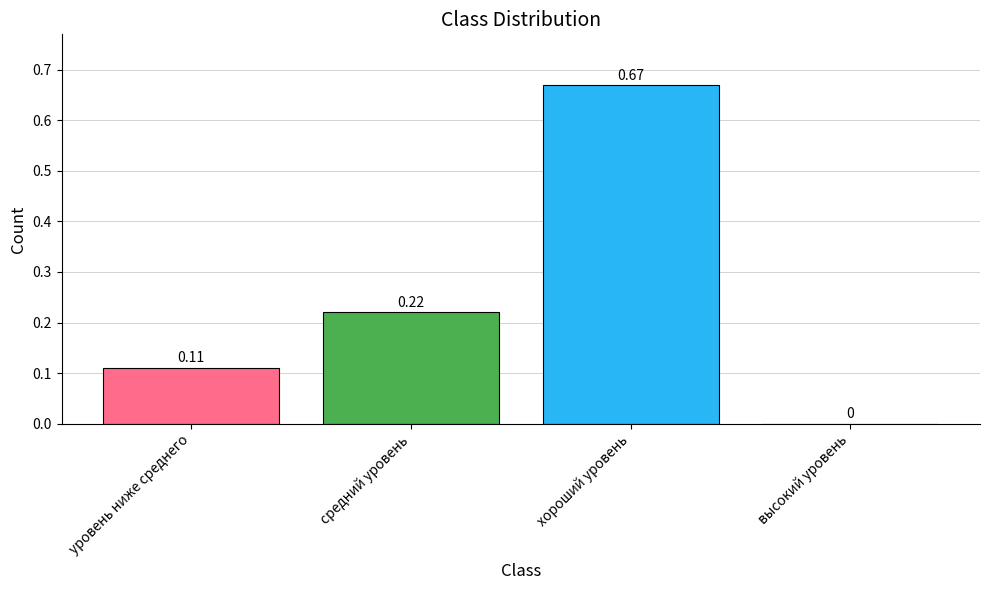

Are the bars grouped side by side (vs. stacked)?

No